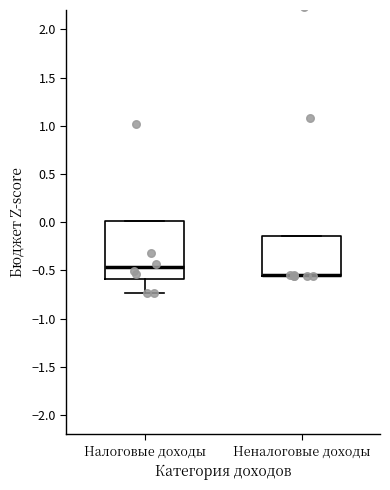

Reading left to right, read every box against the y-axis: the position of its median line, the range the box covers, and the ends of its whiskers. The values are not printed on the chart, so give them approximately, as read against the axis.

Налоговые доходы: median -0.45, box -0.60 to 0.00, whiskers -0.75 to 0.00
Неналоговые доходы: median -0.55 (drawn on the box's lower edge), box -0.55 to -0.15, whiskers -0.55 to -0.15